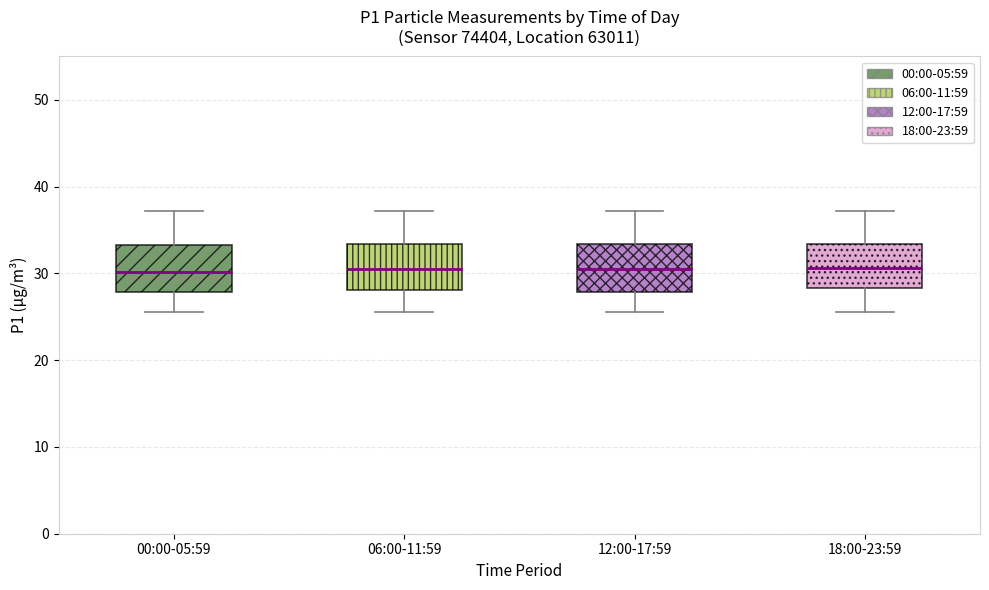

Reading left to right, transcribe this box plot: for each box, give where its median line is, the range the box spans, and where its two whiskers end, as read against the y-axis. The values are not printed on the chart, so give them approximately, as read against the axis.

00:00-05:59: median 30, box 28 to 33, whiskers 26 to 37
06:00-11:59: median 31, box 28 to 33, whiskers 26 to 37
12:00-17:59: median 31, box 28 to 33, whiskers 26 to 37
18:00-23:59: median 31, box 28 to 33, whiskers 26 to 37